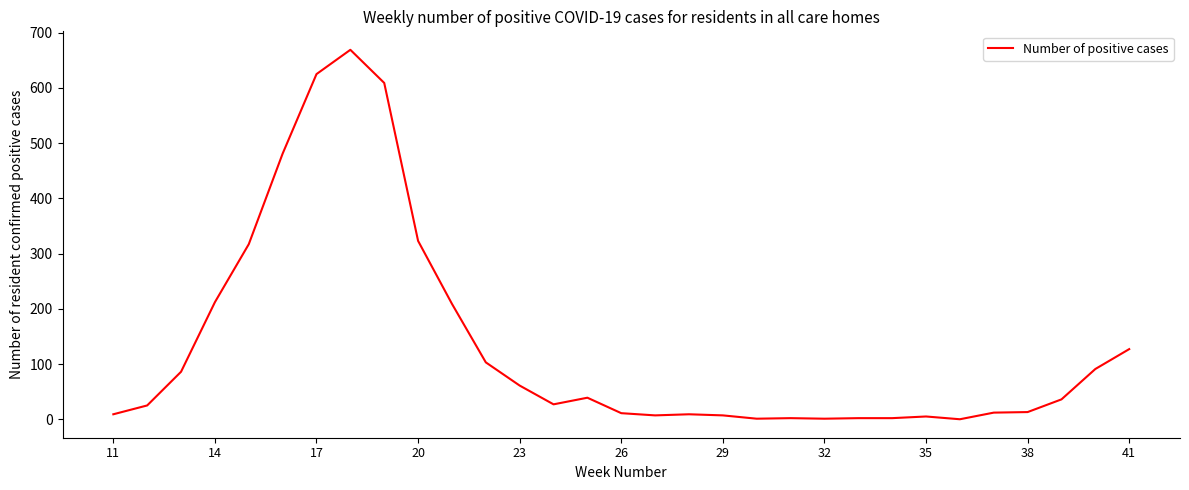

What is the average value?

133